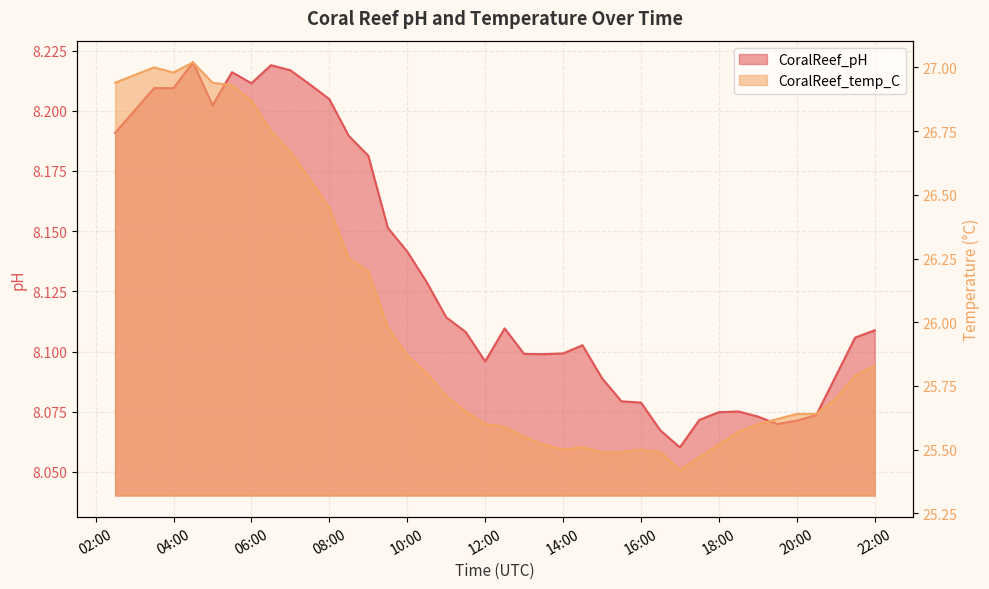

What is the greatest value displayed?

27.0